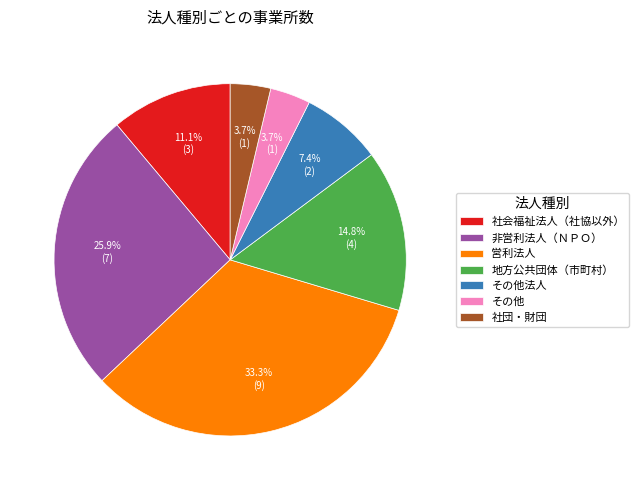

What portion of the pie excludes 社会福祉法人（社協以外）?

88.9%